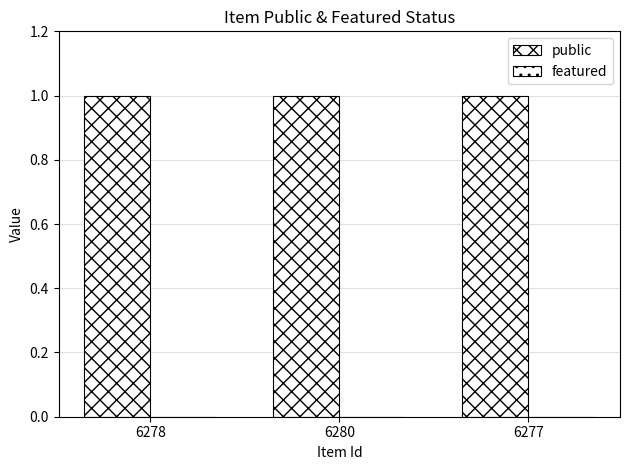

Reading left to right, transcribe all the data shown in this chart.

public: 1	1	1
featured: 0	0	0